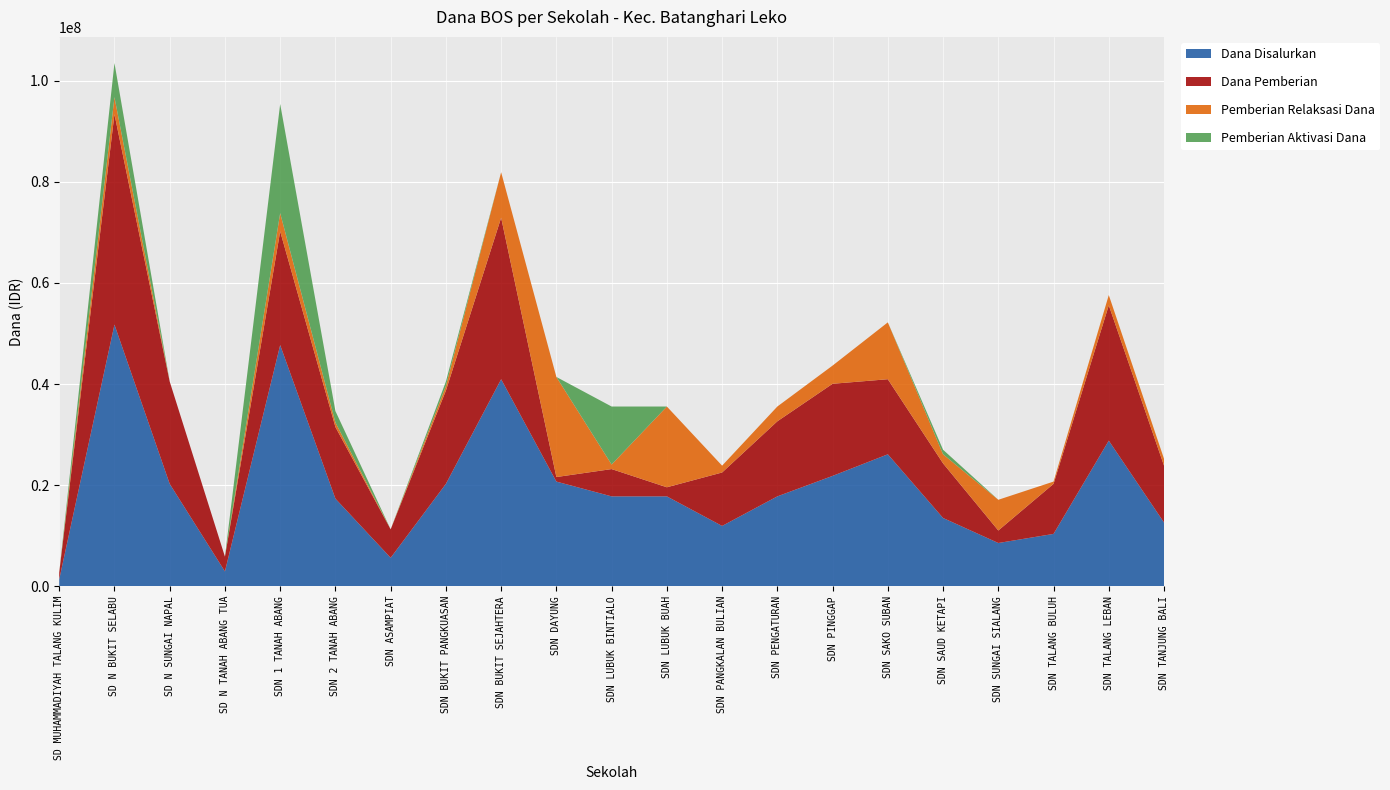

What is the total value across all series at SDN BUKIT SEJAHTERA?

81900000